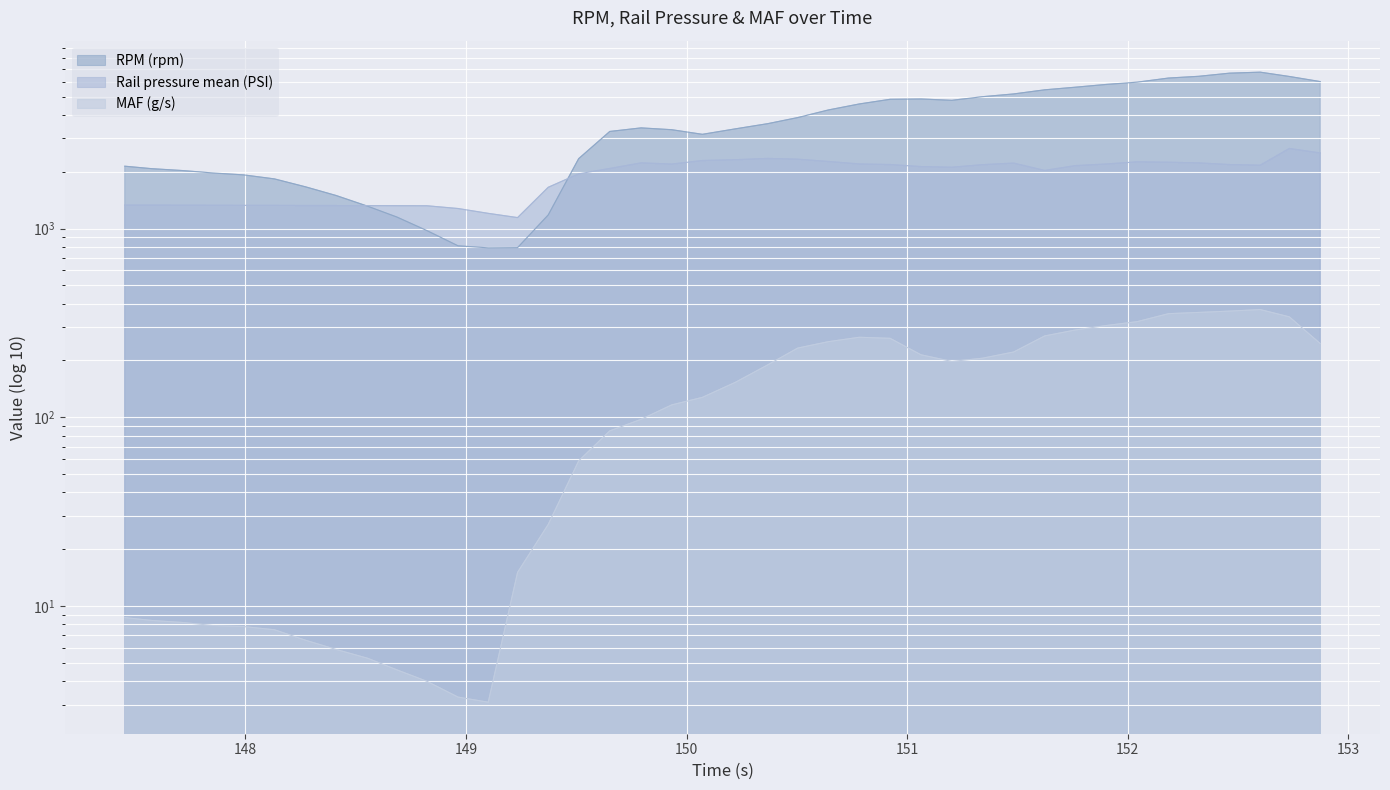

Which category has the lowest value in the RPM (rpm) series?

149.101